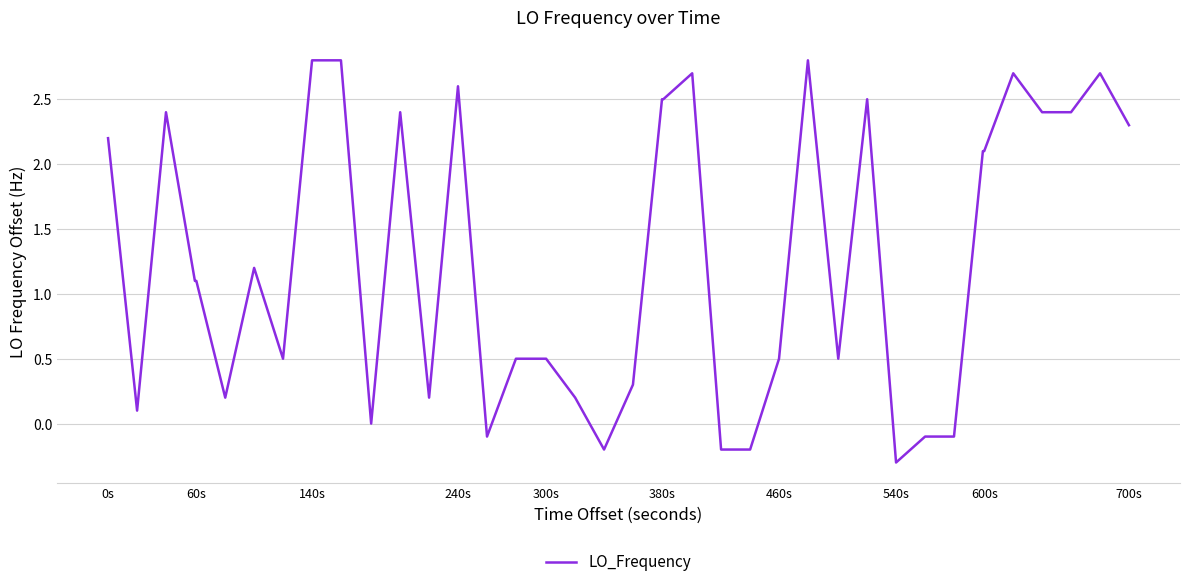

What is the difference between the maximum and minimum values?

3.1